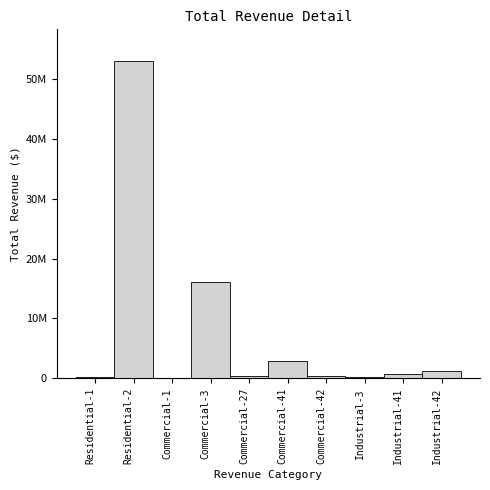

Are the bars horizontal?

No